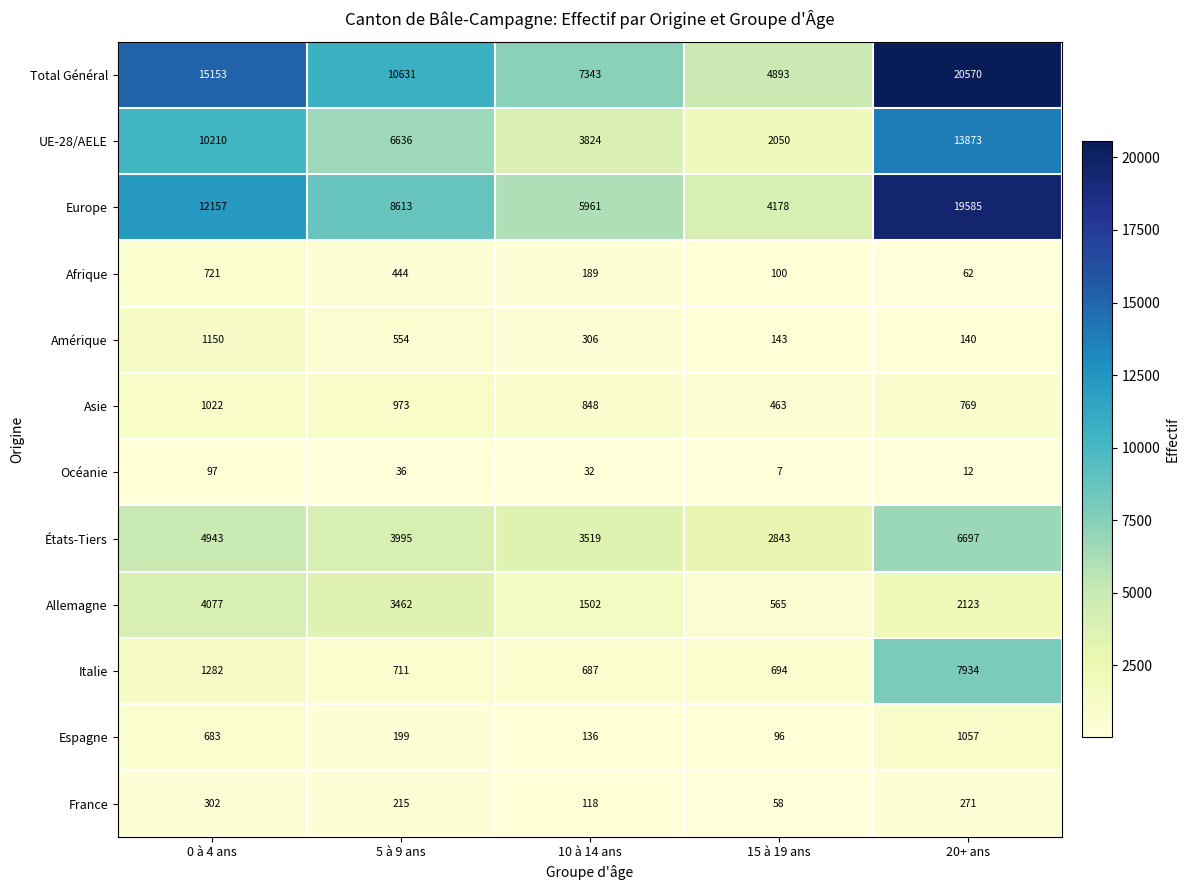

At which category is the sum across all series the highest?

20+ ans